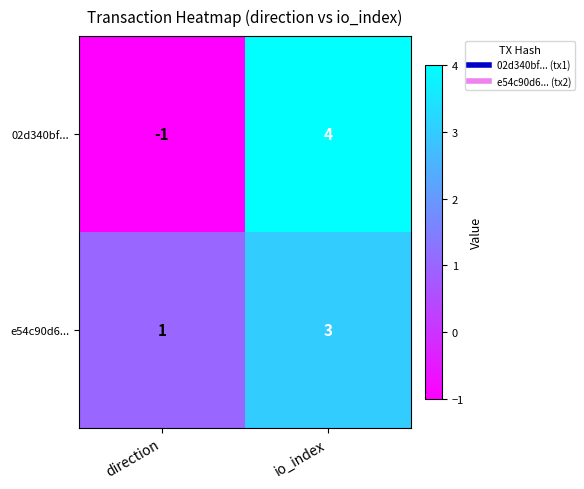

What is the difference between the 02d340bf... values at direction and io_index?

5